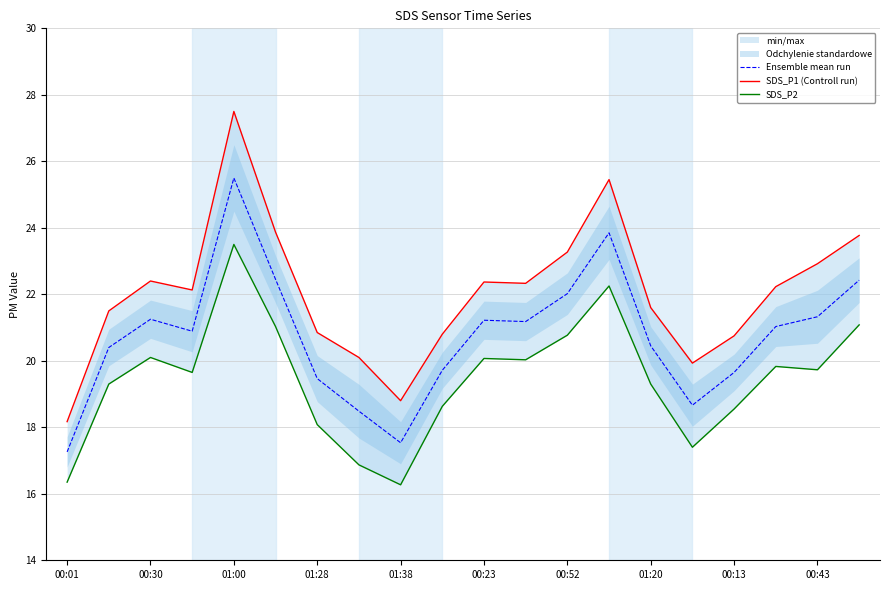

Which series has the largest total across all categories?

SDS_P1 (Controll run)